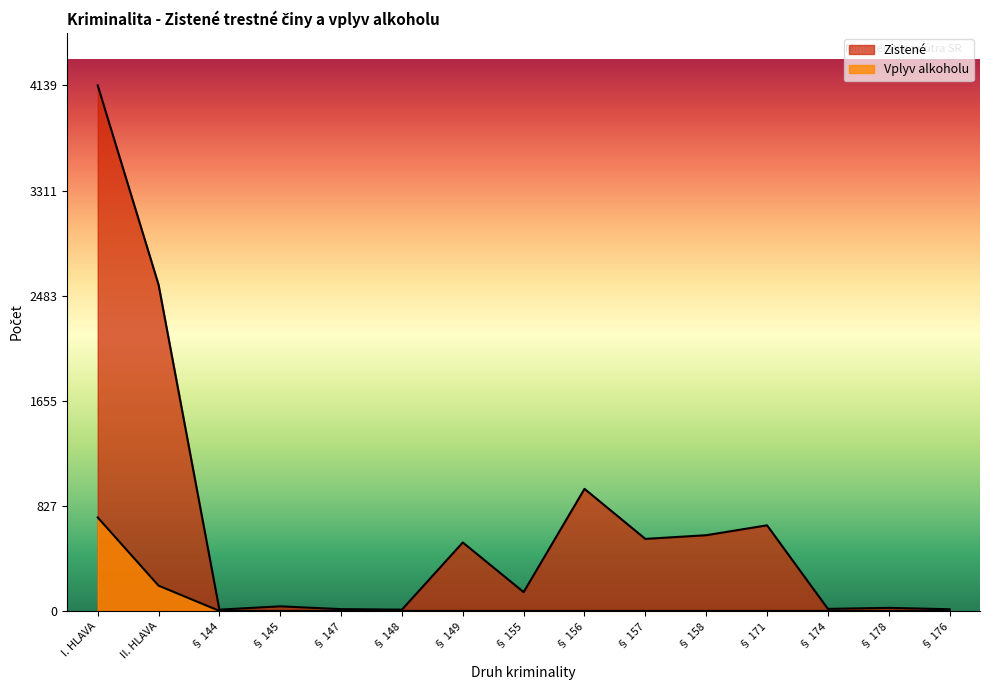

Rank the series at II. HLAVA from highest to lowest value.

Zistené, Vplyv alkoholu